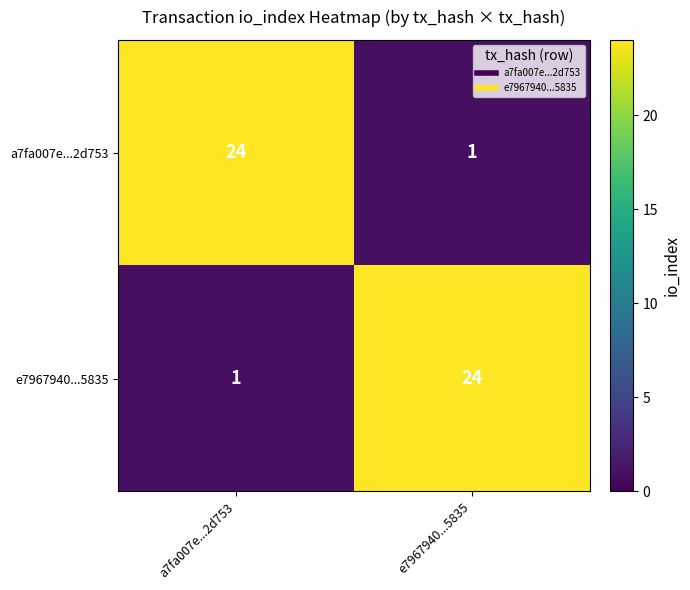

The value of e7967940...5835 at a7fa007e...2d753 is 1. True or false?

True